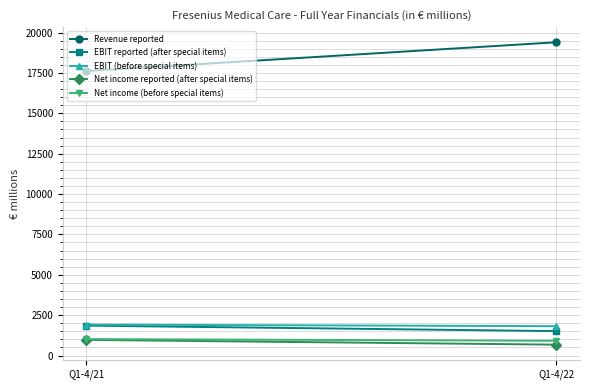

The value of Net income (before special items) at Q1-4/21 is 1018. True or false?

True